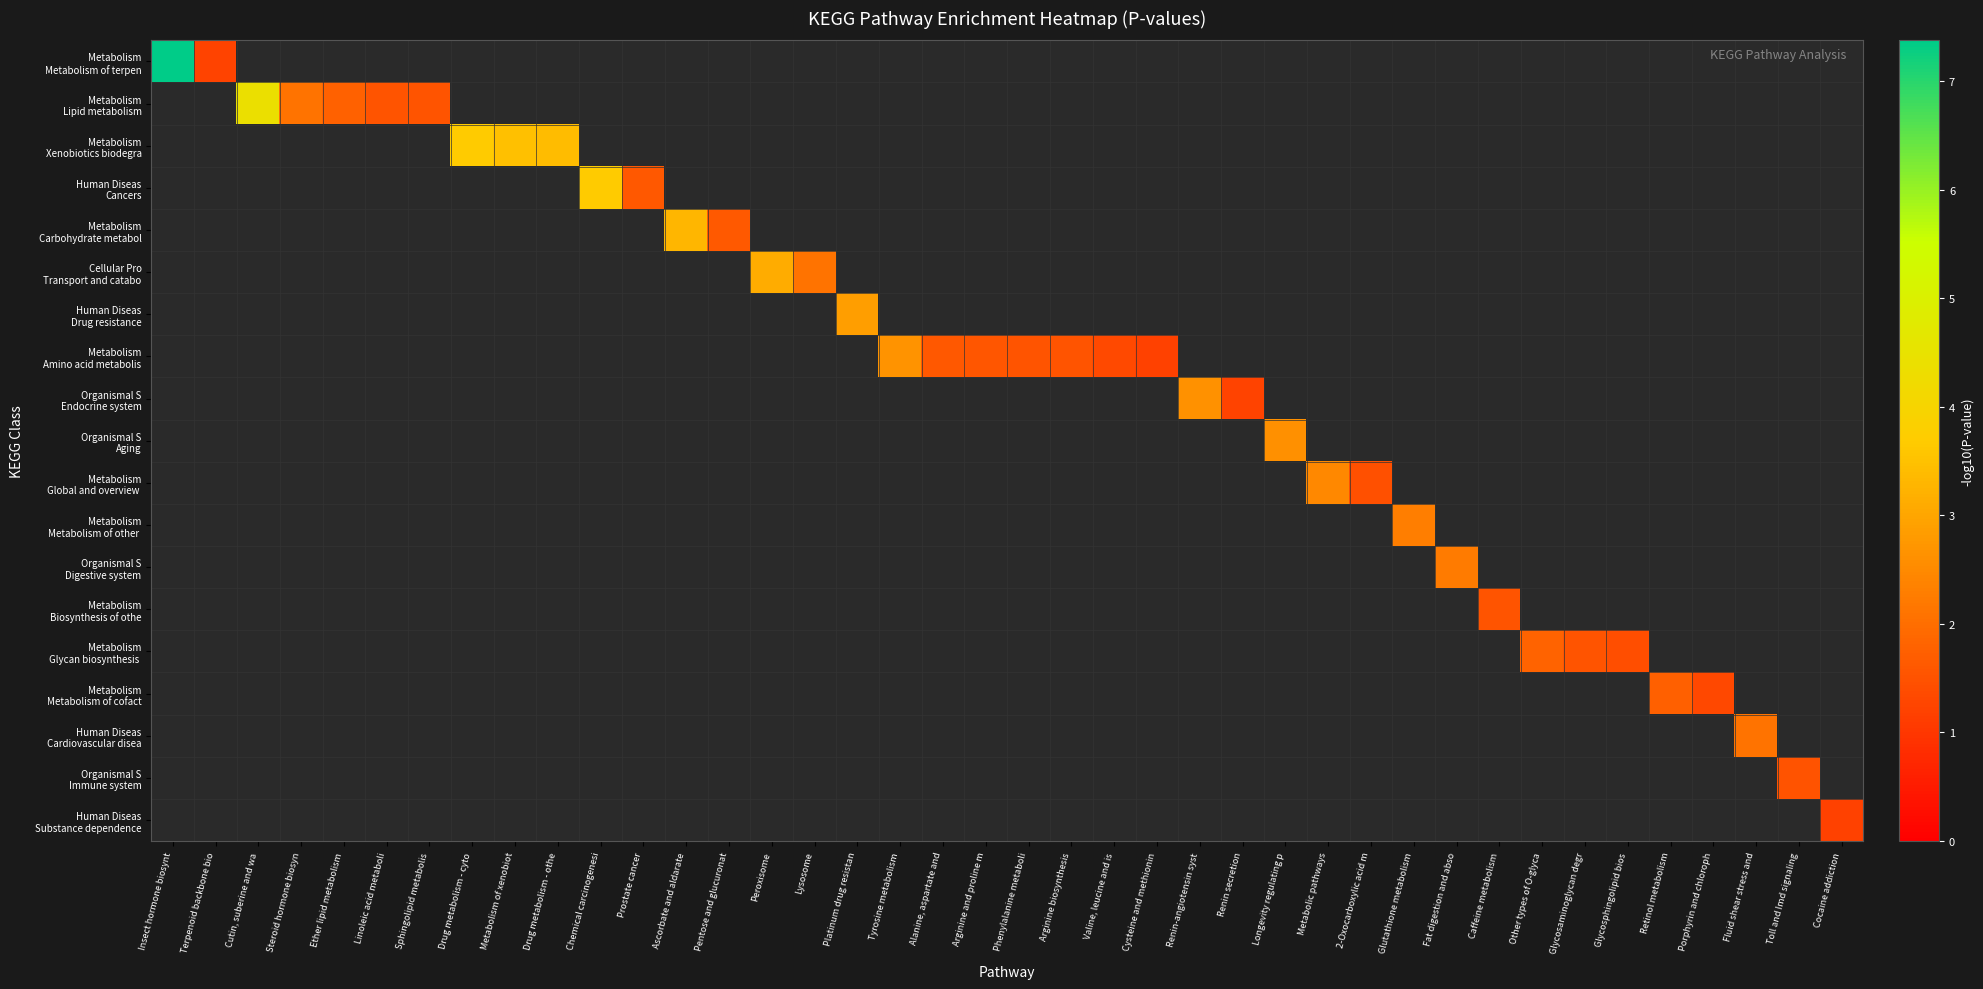

What is the maximum value shown in the chart?

7.4